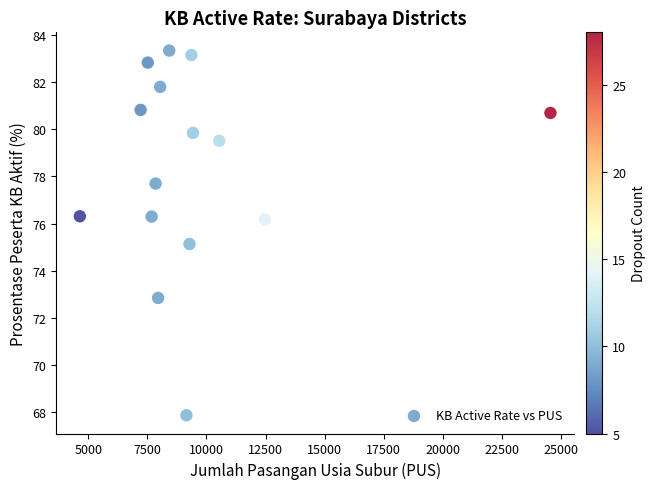

What is the range of X values (max minus min)?

19922.0